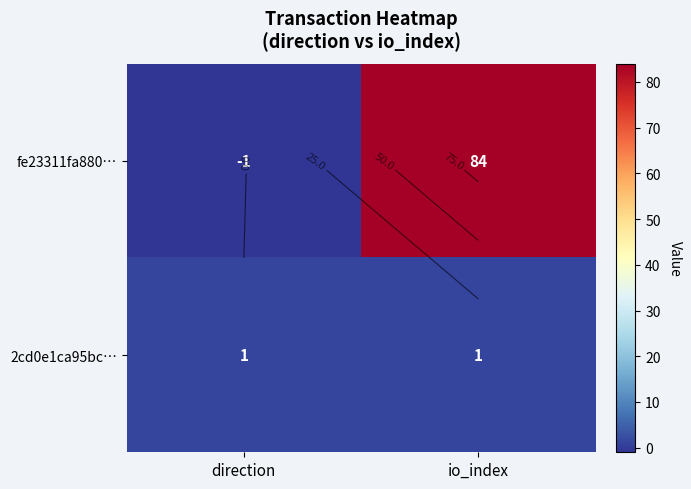

What is the maximum value for fe23311fa880…?

84